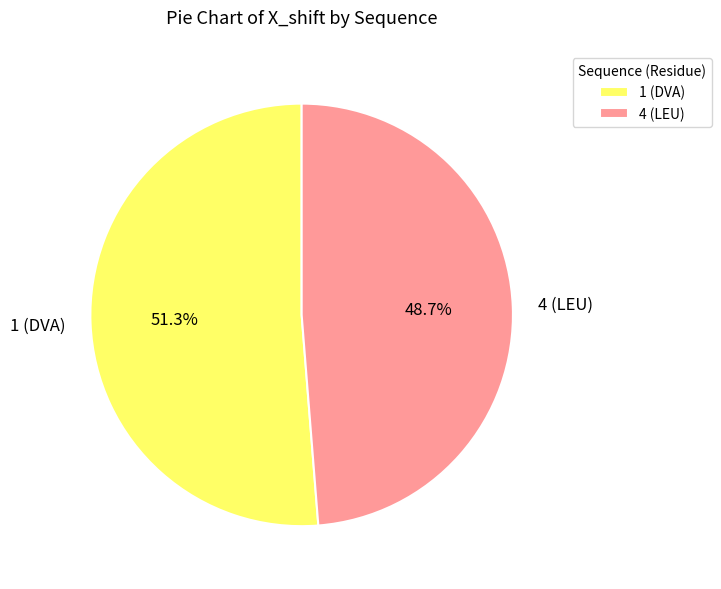

How many segments does this pie chart have?

2